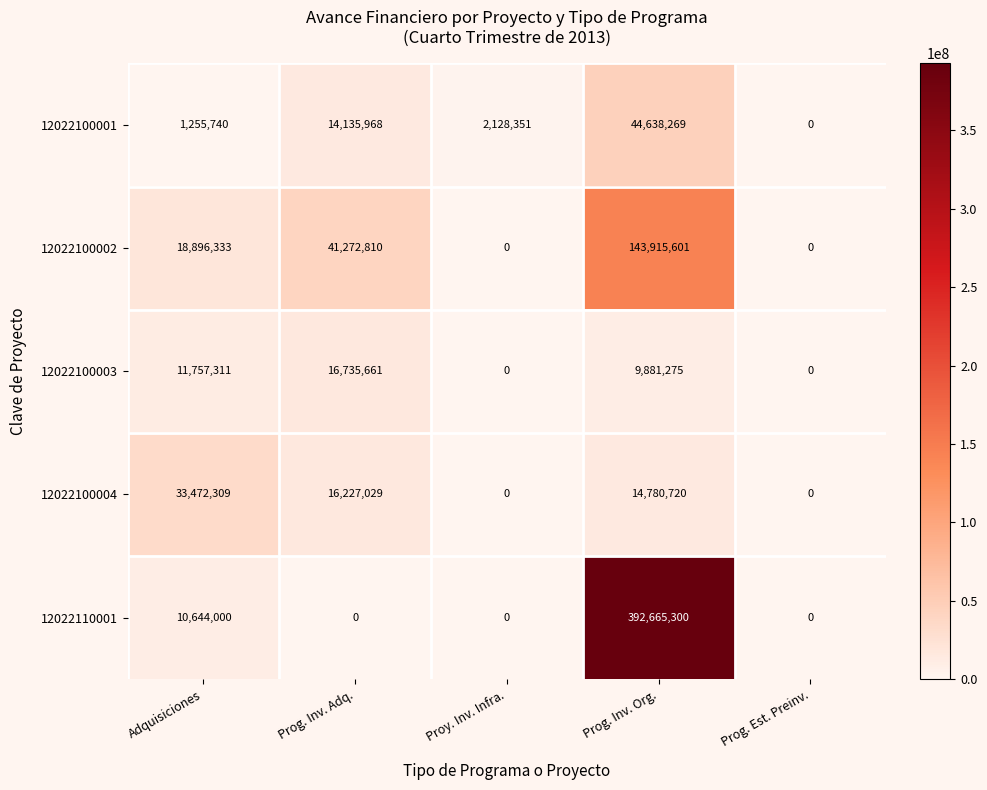

Reading right to left, extract all data points from this chart.

12022100001: Prog. Est. Preinv.=0	Prog. Inv. Org.=44638269	Proy. Inv. Infra.=2128351	Prog. Inv. Adq.=14135968	Adquisiciones=1255740
12022100002: Prog. Est. Preinv.=0	Prog. Inv. Org.=143915601	Proy. Inv. Infra.=0	Prog. Inv. Adq.=41272810	Adquisiciones=18896333
12022100003: Prog. Est. Preinv.=0	Prog. Inv. Org.=9881275	Proy. Inv. Infra.=0	Prog. Inv. Adq.=16735661	Adquisiciones=11757311
12022100004: Prog. Est. Preinv.=0	Prog. Inv. Org.=14780720	Proy. Inv. Infra.=0	Prog. Inv. Adq.=16227029	Adquisiciones=33472309
12022110001: Prog. Est. Preinv.=0	Prog. Inv. Org.=392665300	Proy. Inv. Infra.=0	Prog. Inv. Adq.=0	Adquisiciones=10644000